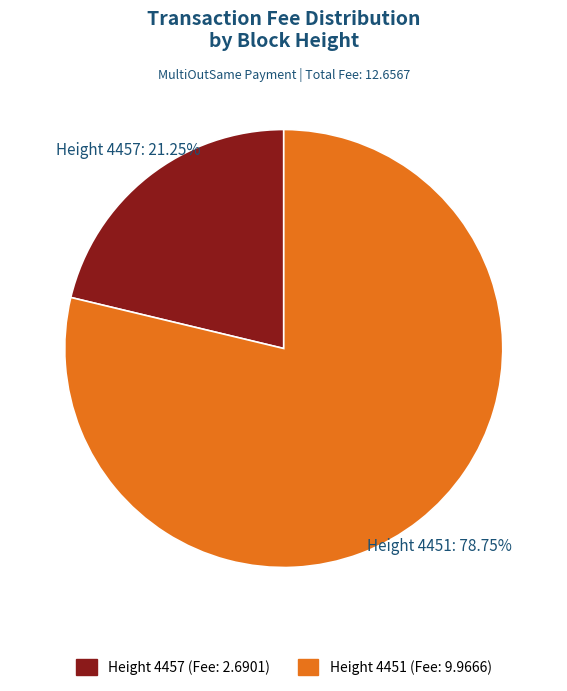

Count the number of slices in the pie.

2